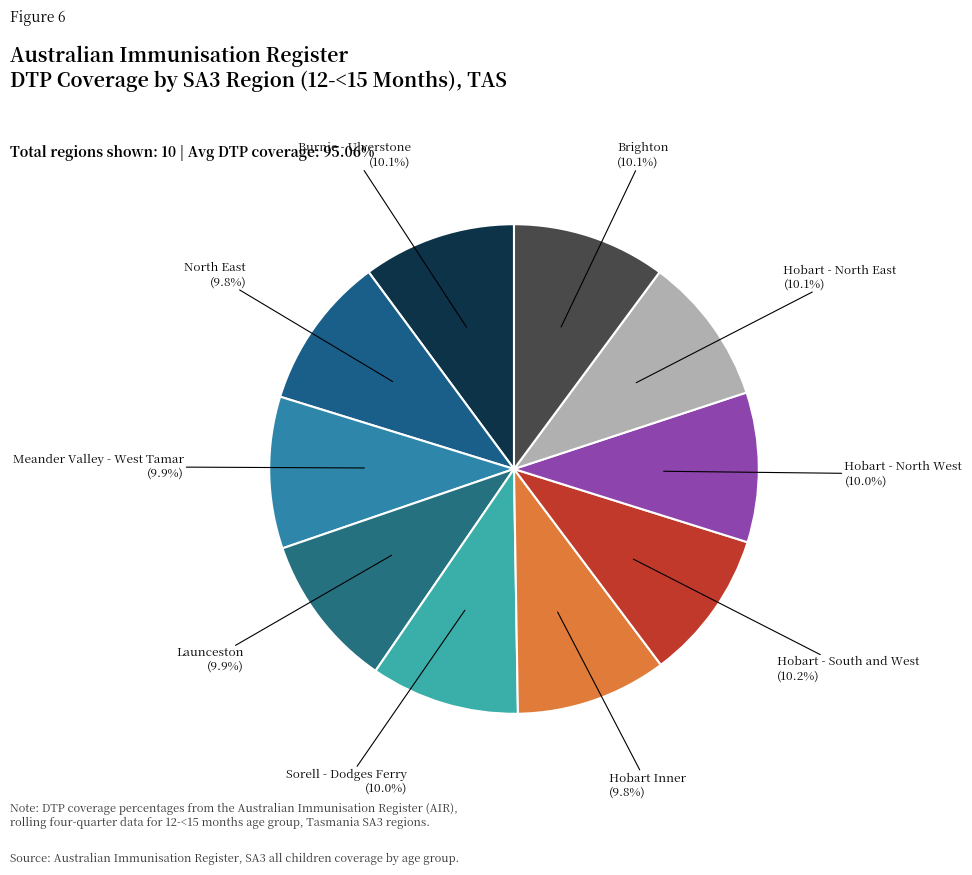

How many slices are in this pie chart?

10